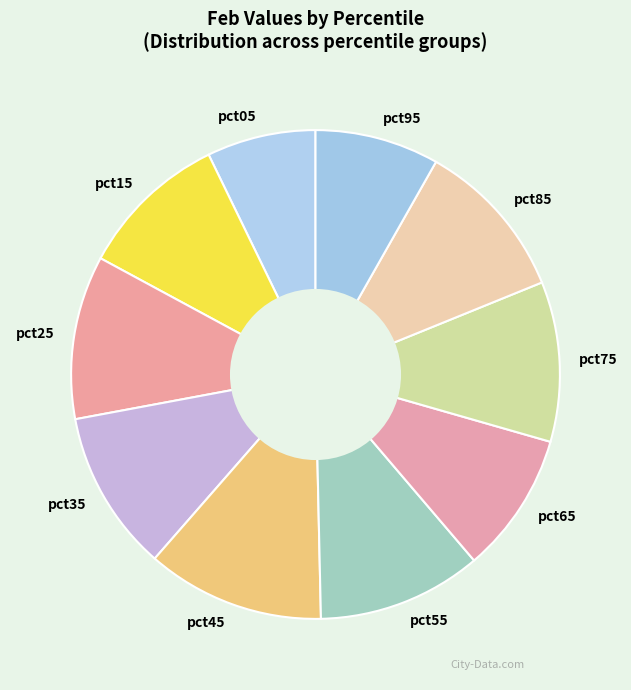

Count the number of slices in the pie.

10